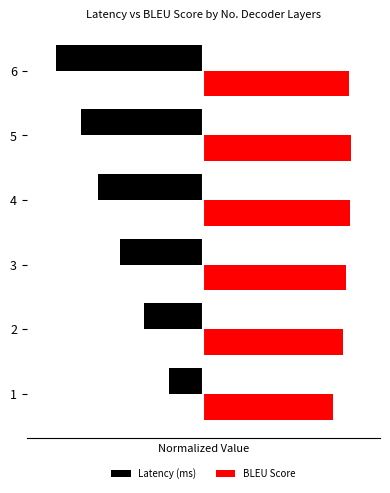

What is the total value across all series at 5?

0.2